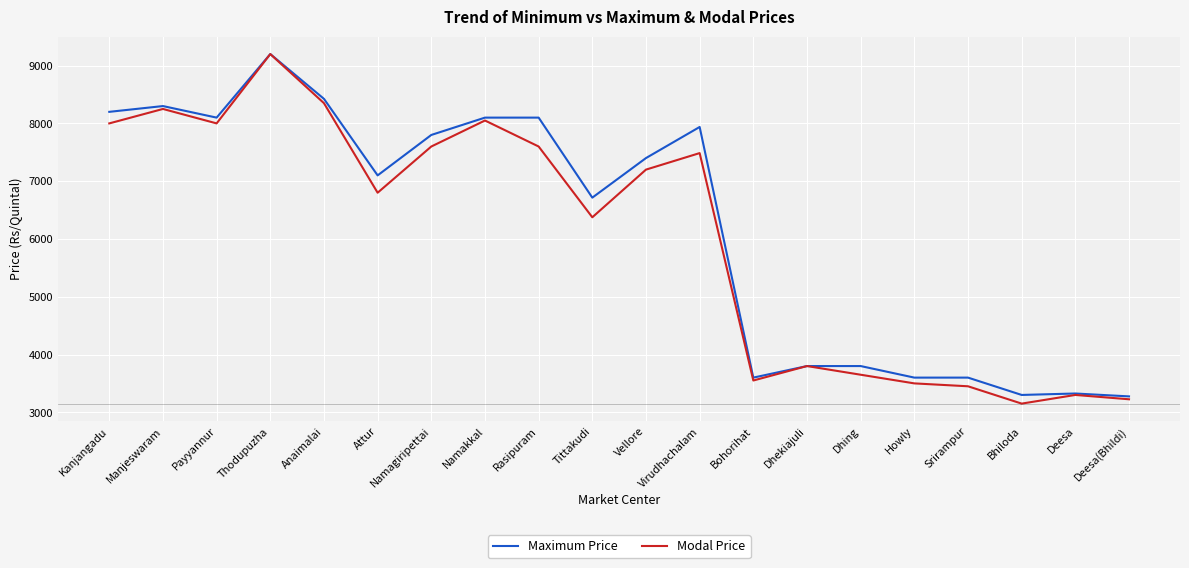

What is the spread (max minus min) of values at Deesa?

25